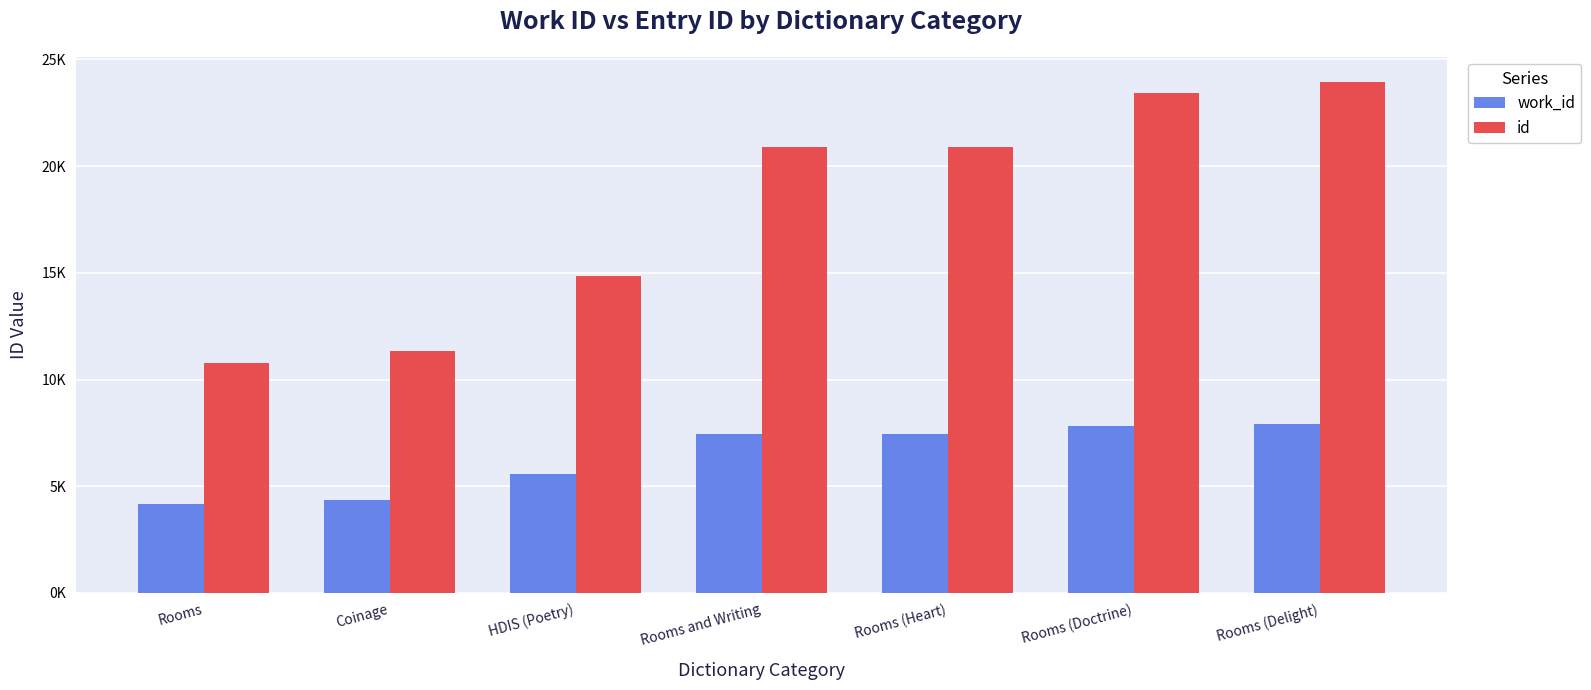

Is it true that id equals 11346 at Coinage?

True